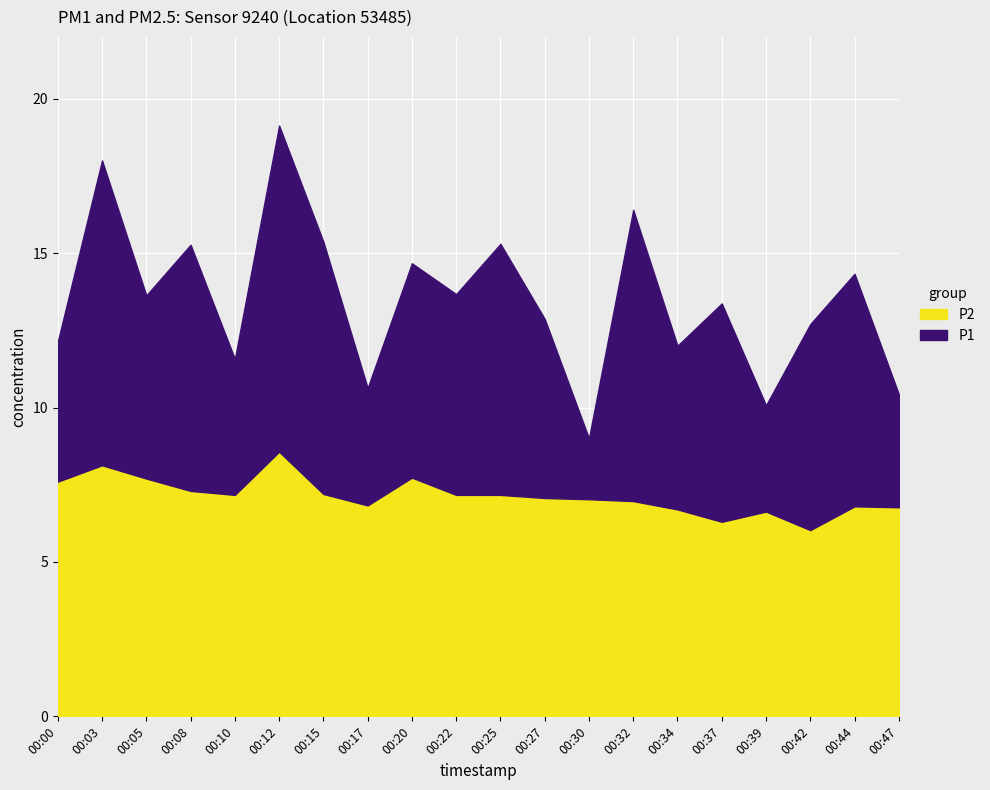

How many interior local valleys does the P1 series have?

7